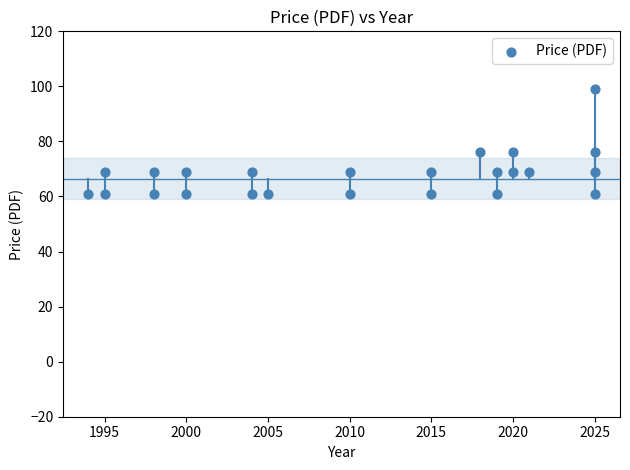

What is the range of X values (max minus min)?

31